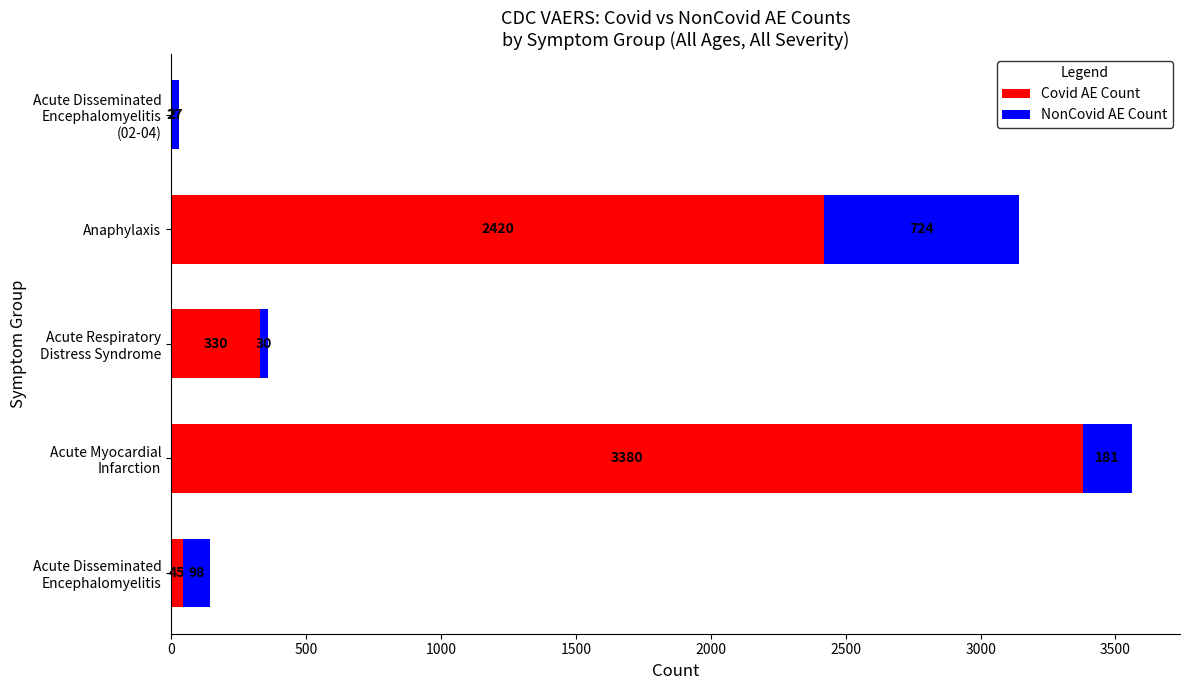

At which label is Covid AE Count closest to 1691?

Anaphylaxis